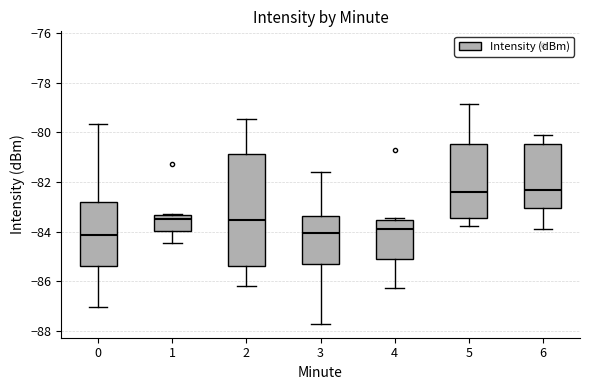

Which box is the tallest, from its lower edge to its upper edge?

2